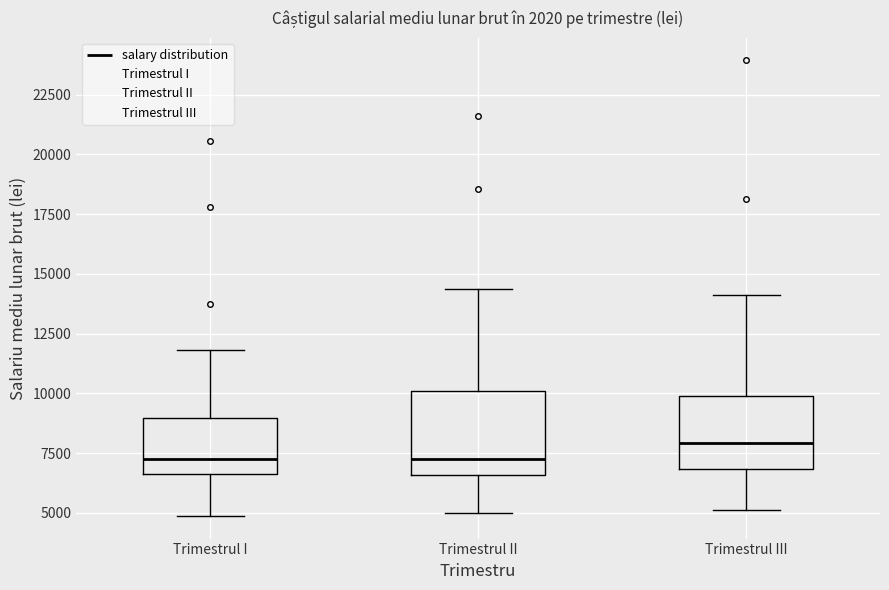

Where is the upper edge of the box for Trimestrul III on the y-axis? The values are not printed on the chart, so give them approximately, as read against the axis.

10000